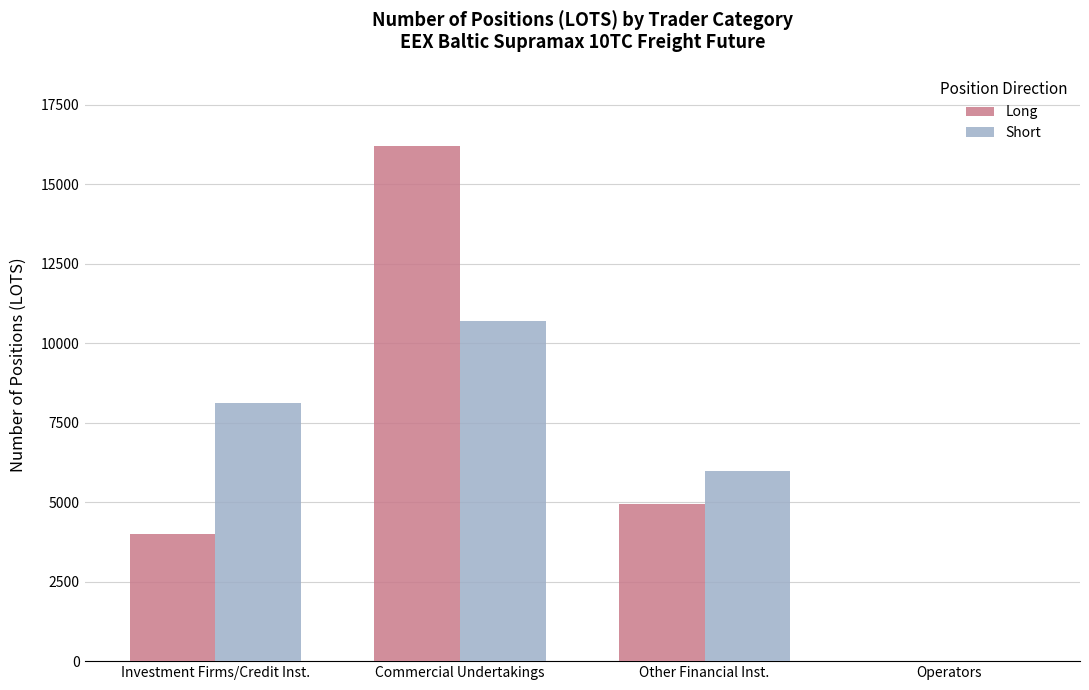

What is the sum of all Long values?

25140.8